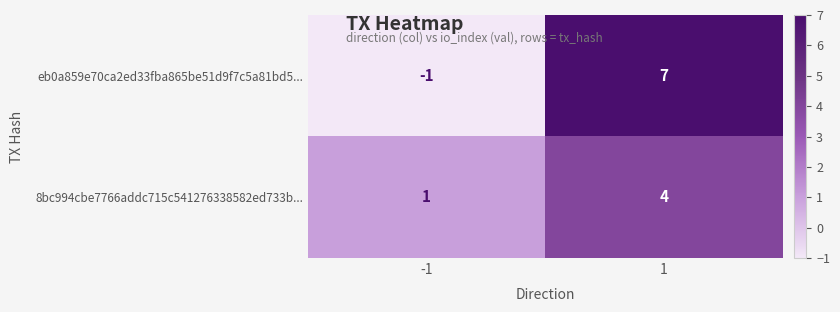

Is it true that 8bc994cbe7766addc715c541276338582ed733b... equals 4 at 1?

True